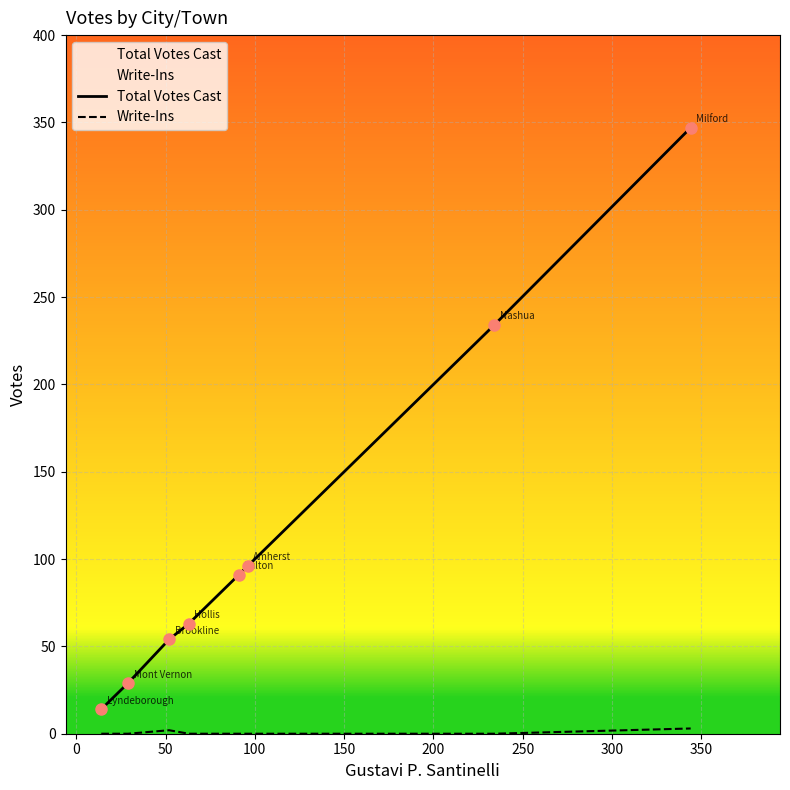

True or false: Write-Ins and Total Votes Cast intersect in this chart.

False